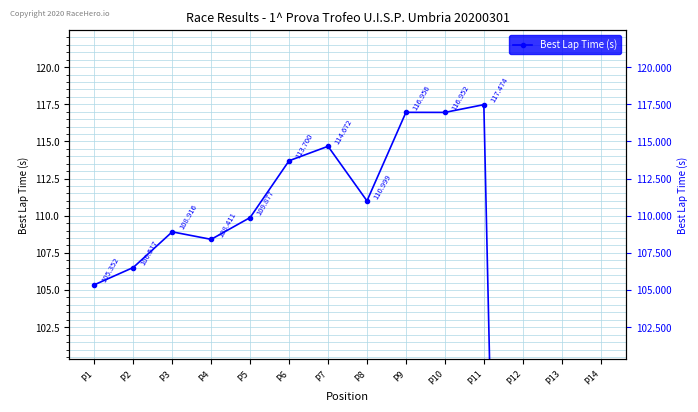

Count the number of values greater than 109.

7